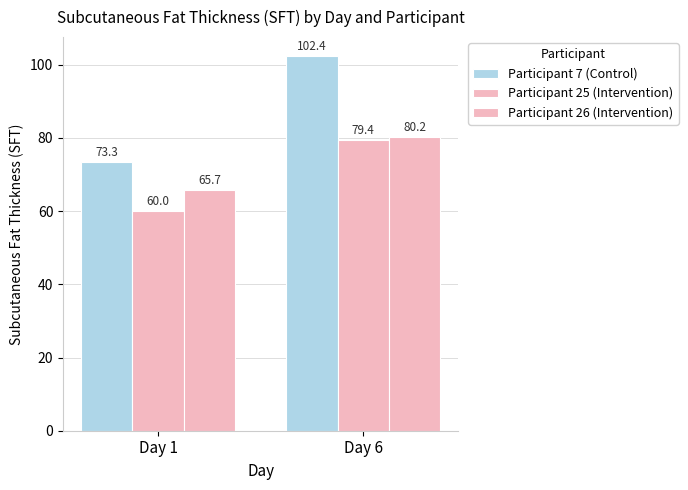

What is the average value of the Participant 7 (Control) series?

87.8